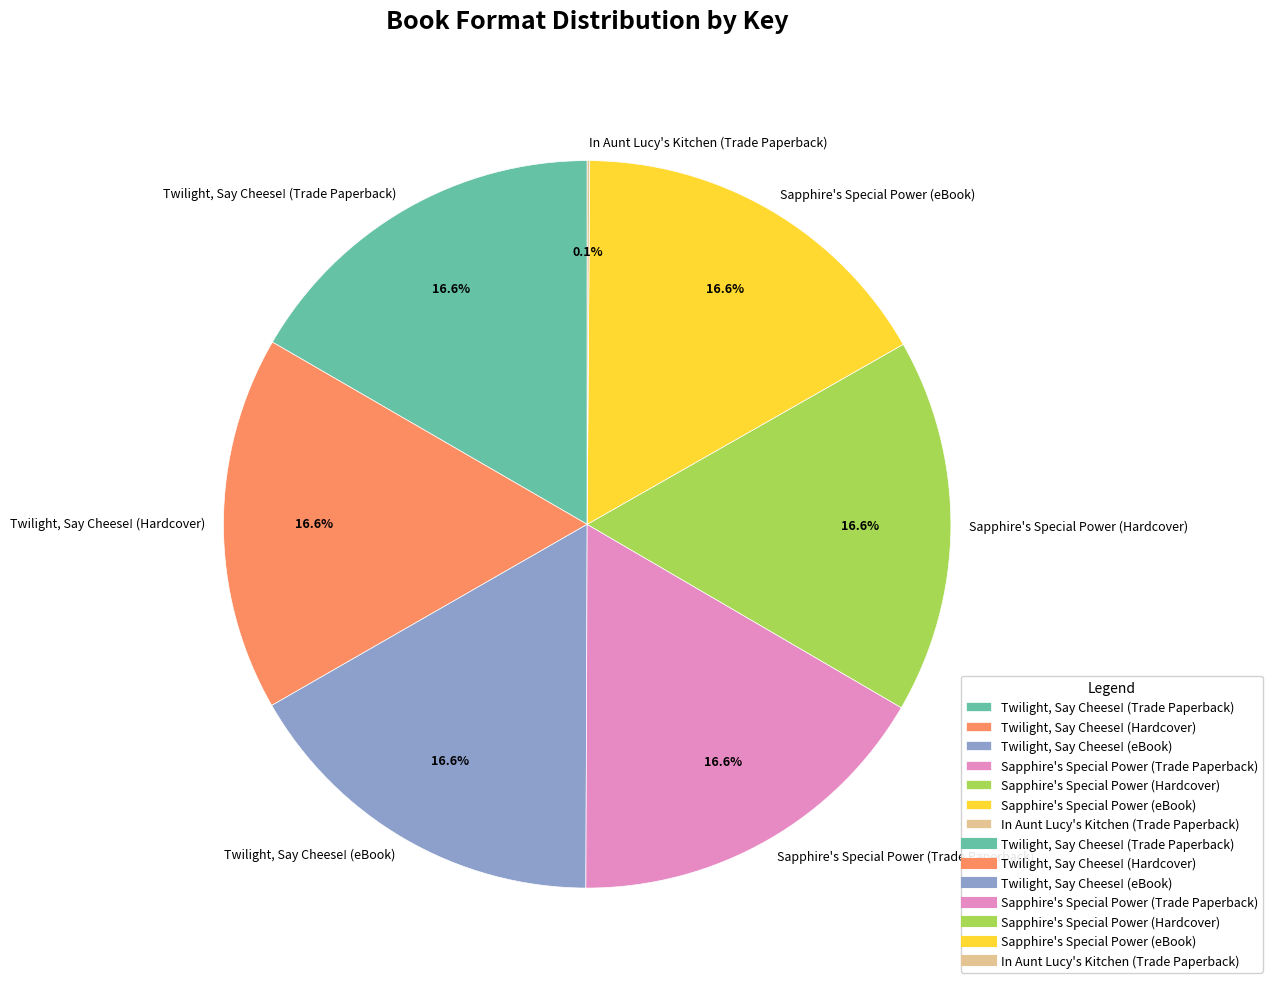

What percentage do Sapphire's Special Power (eBook) and Sapphire's Special Power (Hardcover) together represent?

33.3%